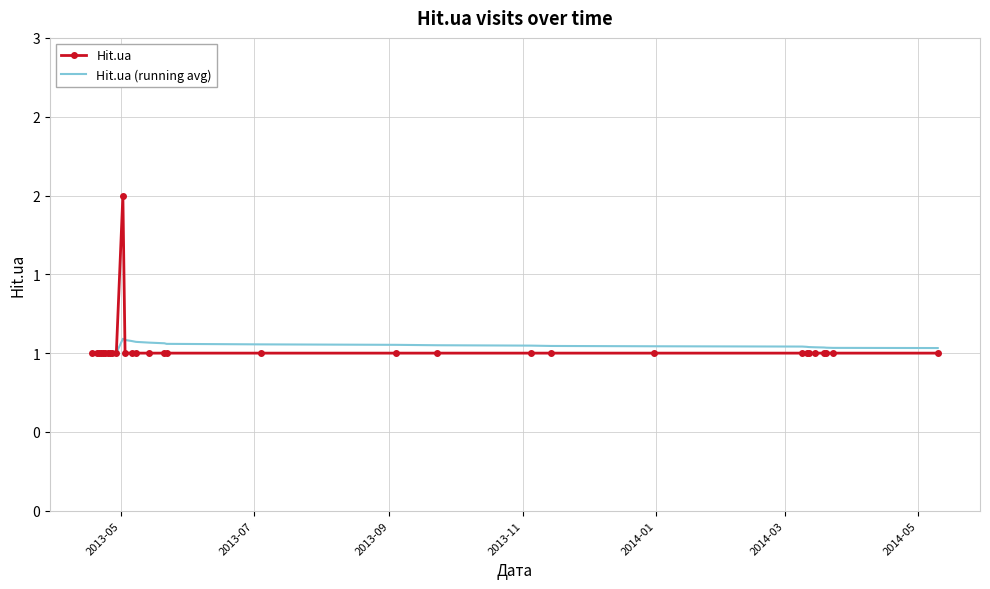

Rank the series by their average value, from lowest to highest.

Hit.ua, Hit.ua (running avg)